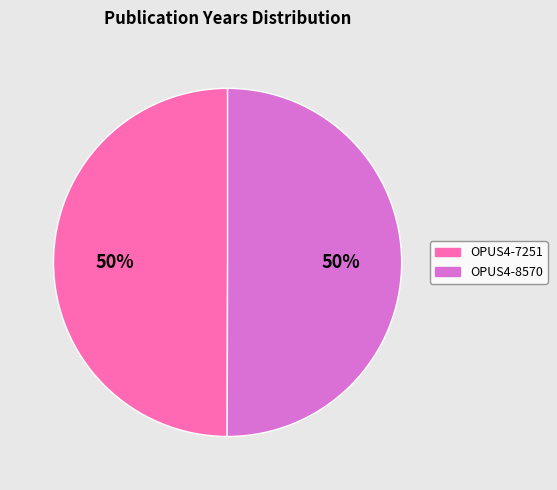

What percentage is the OPUS4-7251 slice, to the nearest percent?

50%